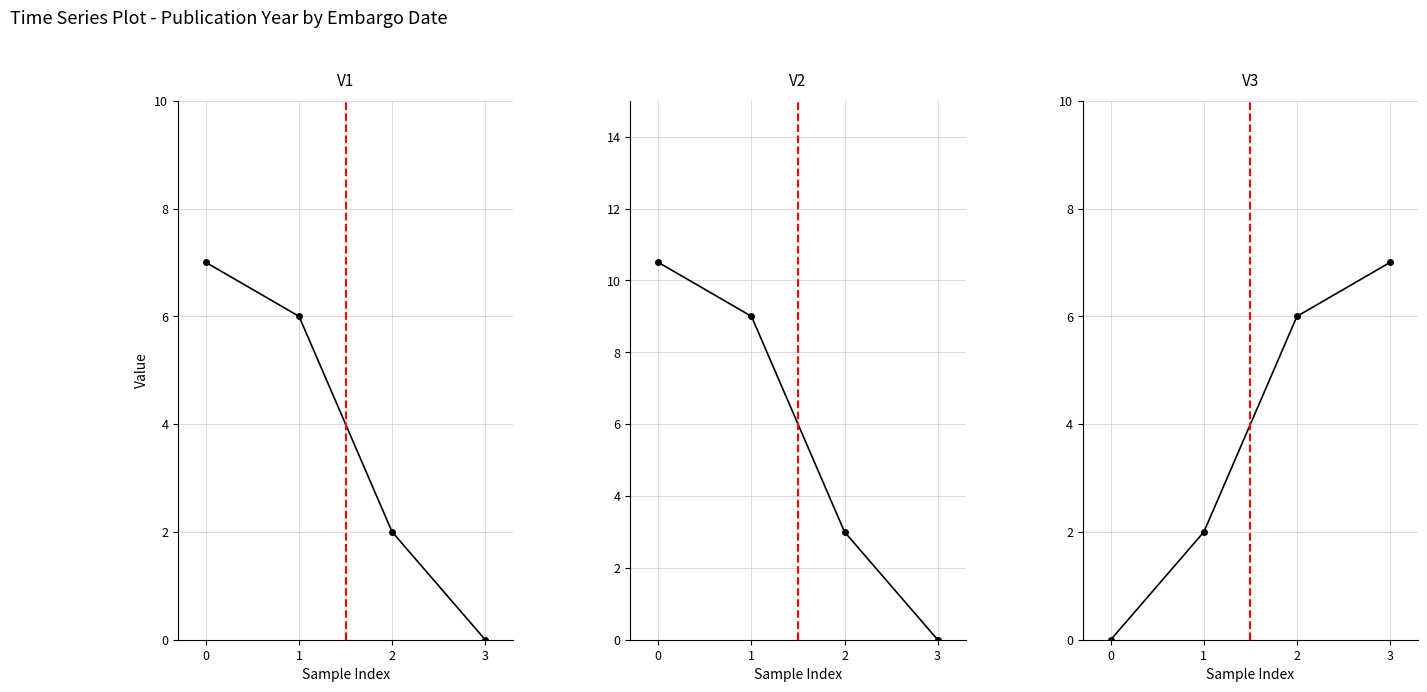

What is the difference between the maximum and second lowest values in the V1 series?

5.0